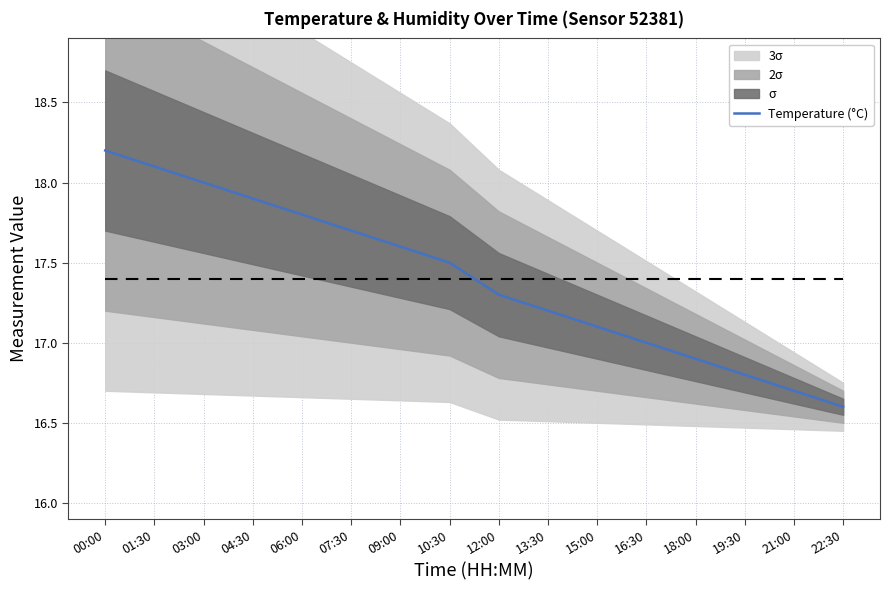

What is the difference between the values at 15:00 and 09:00?

0.5